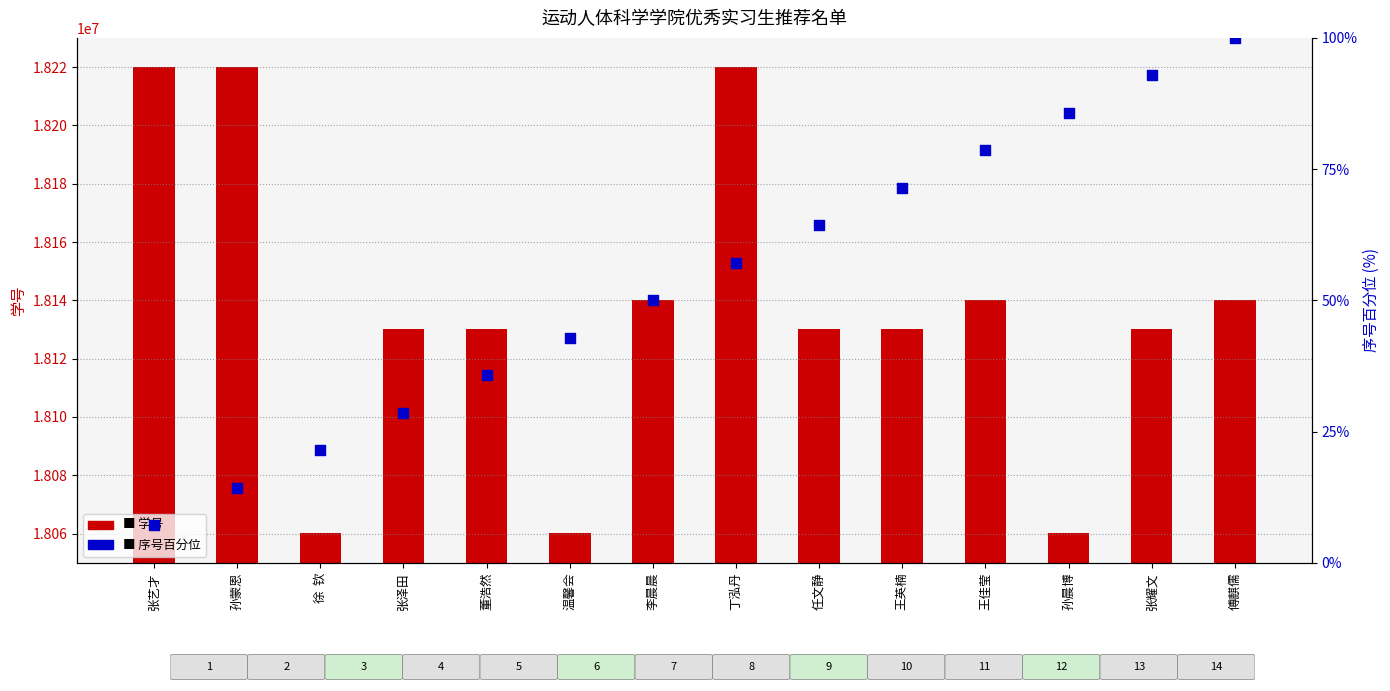

Which series has the widest spread of Y values?

学号